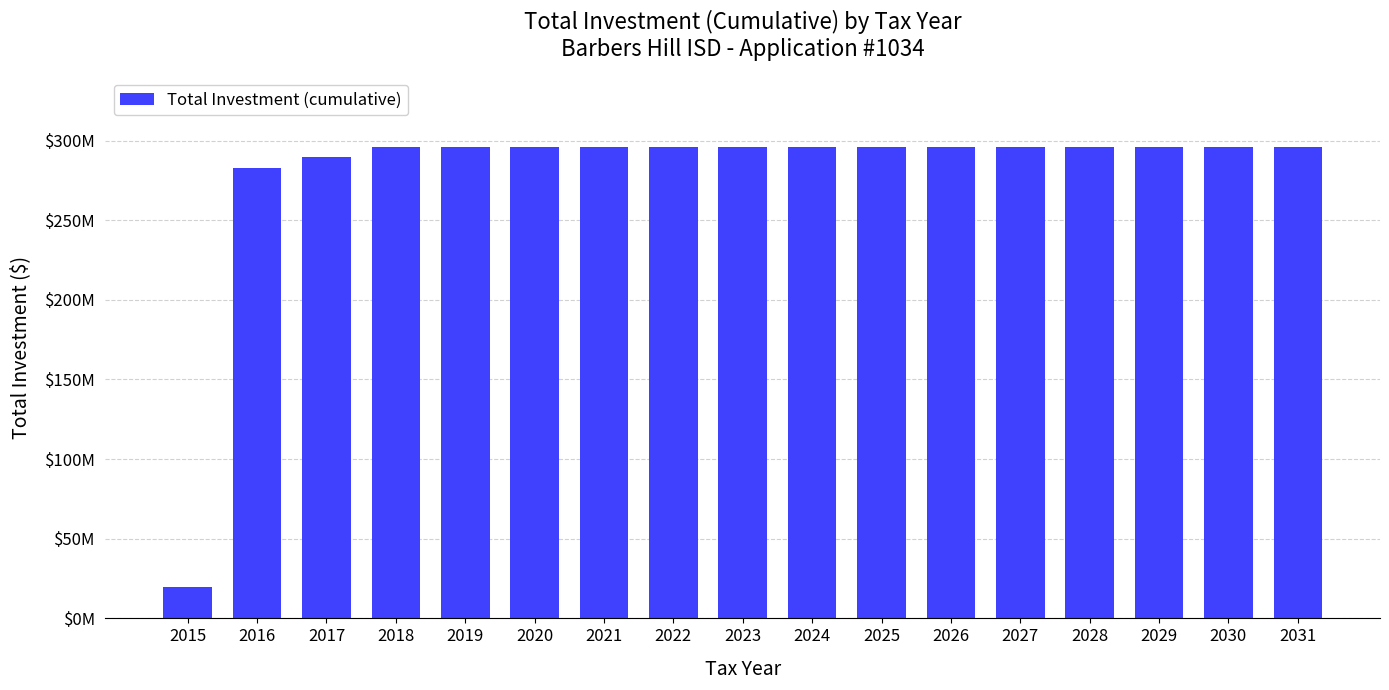

Where is the data nearest to the value 157922227?

2016